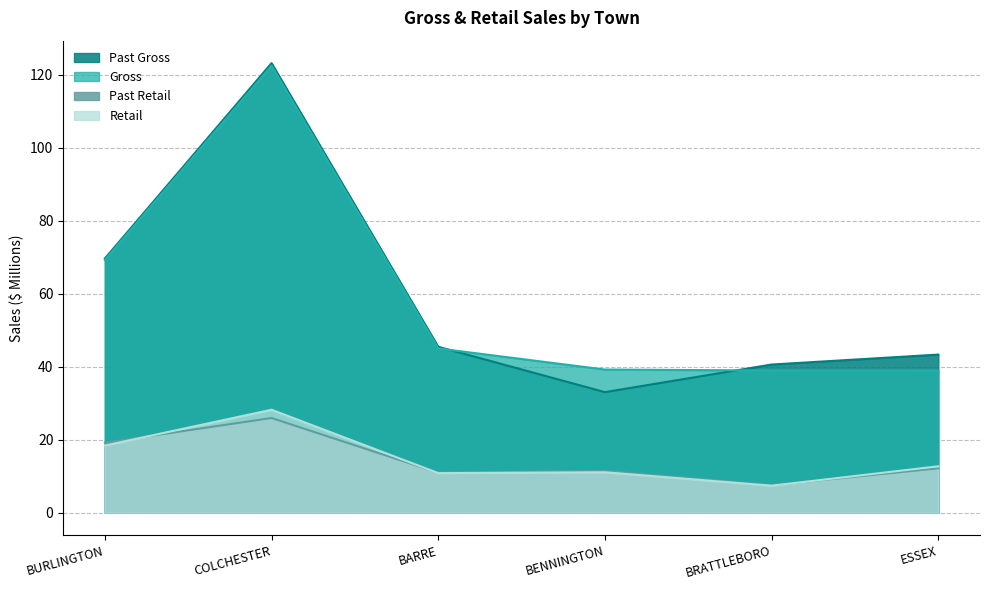

Which series has the largest range (max minus min)?

Past Gross